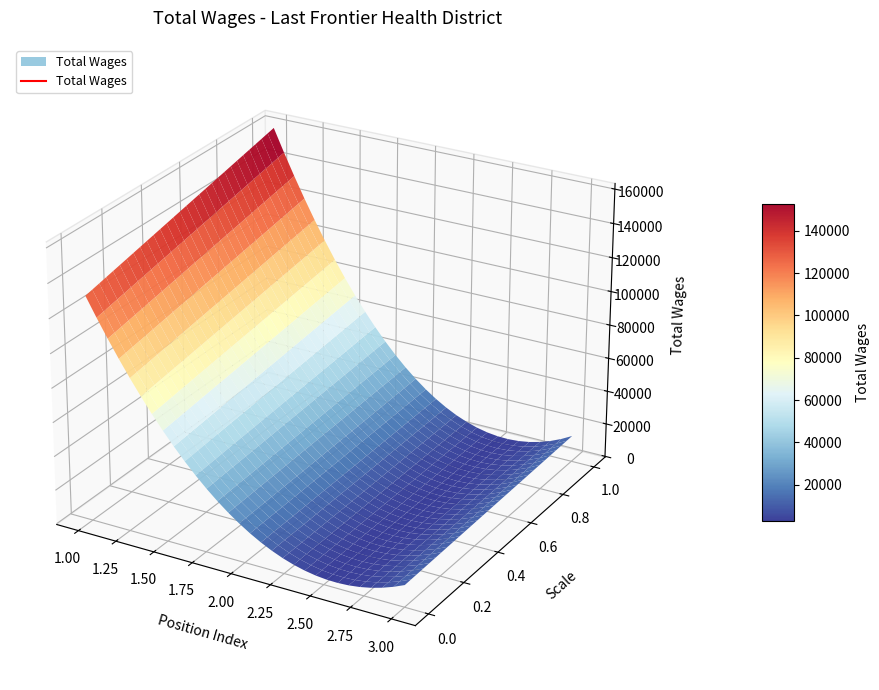

How many lines are shown in the chart?

1